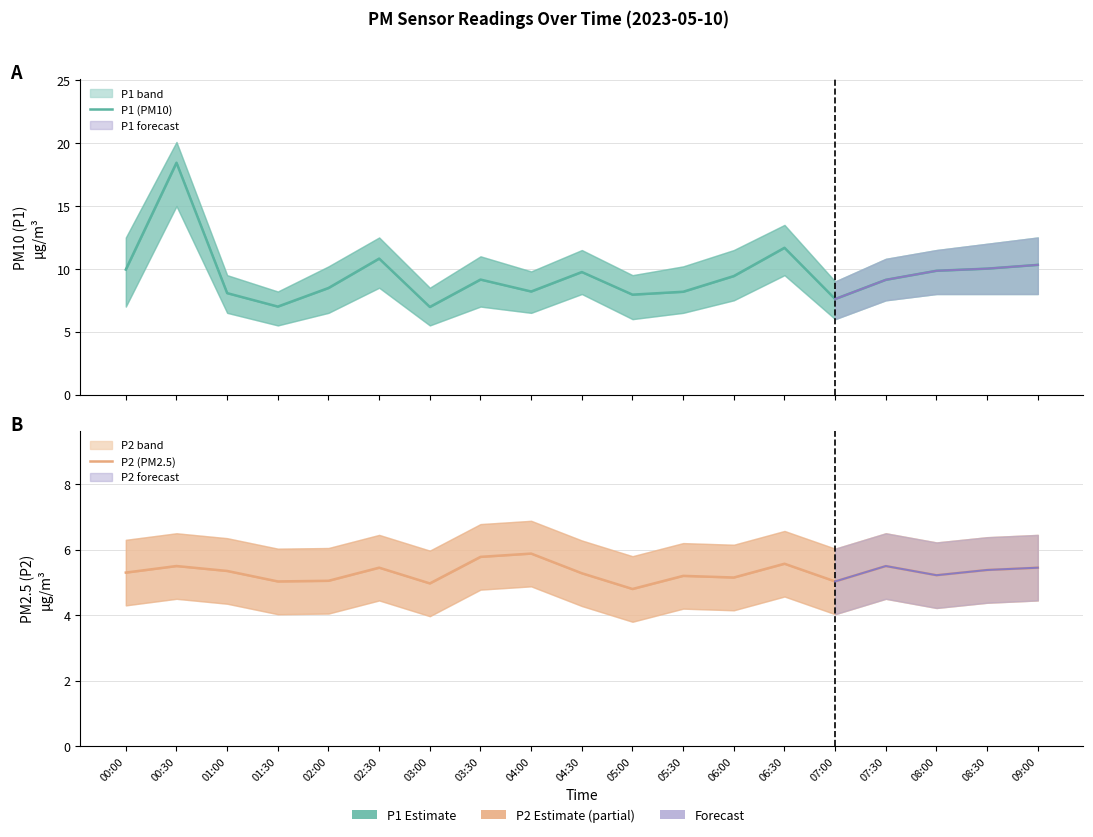

At which label is P1 (PM10) closest to 12?

06:30